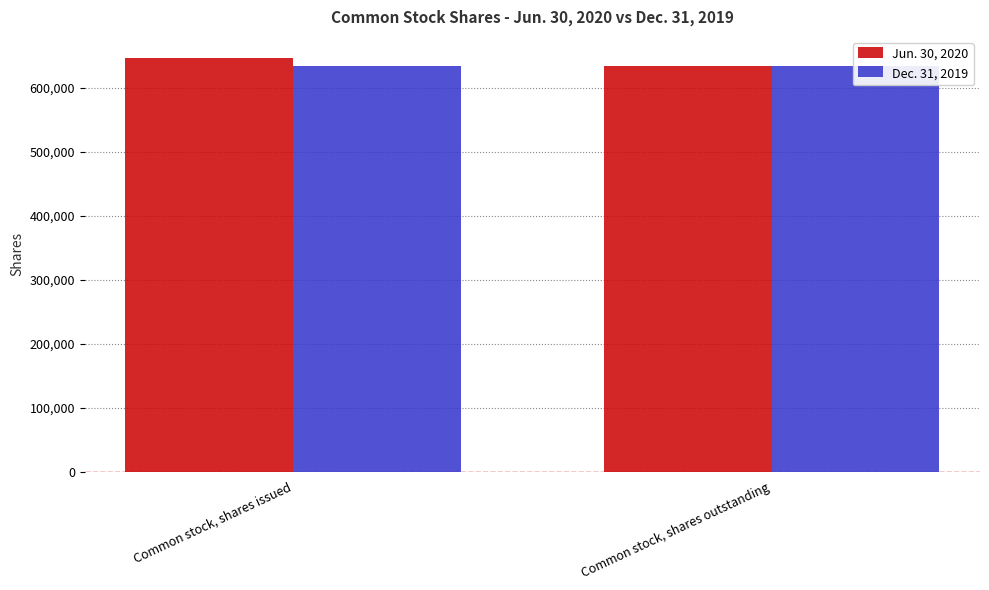

How many bars are there in total?

4